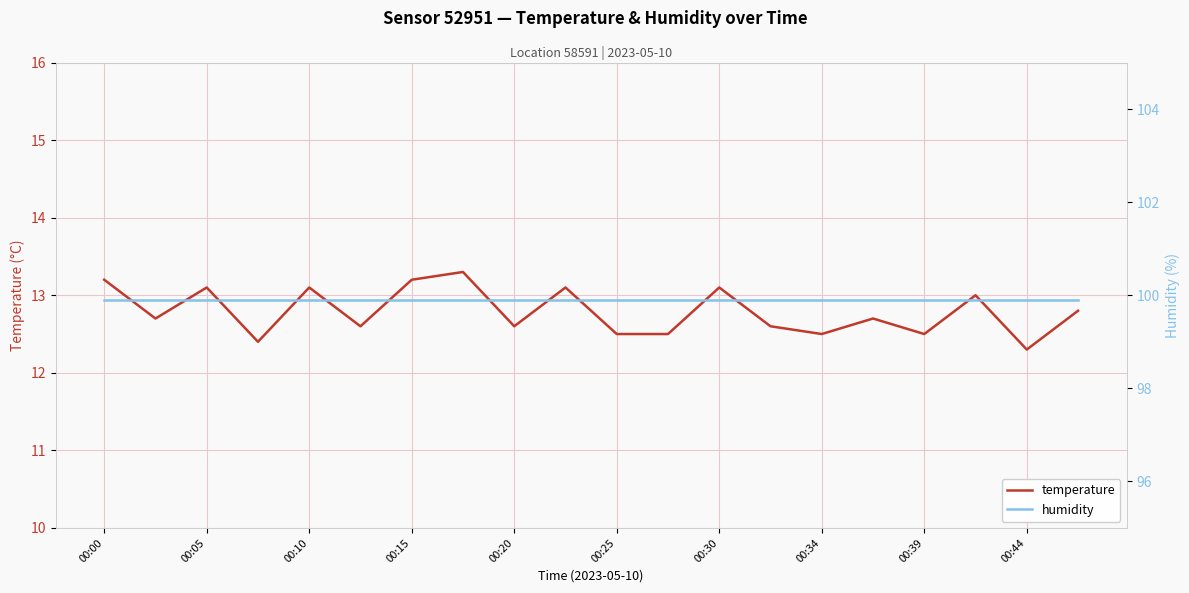

What are all the series names shown in the legend?

temperature, humidity